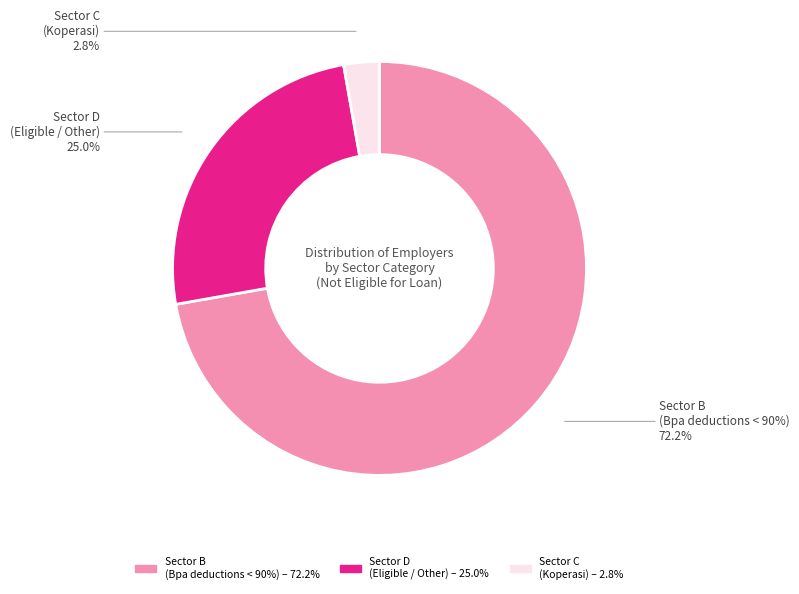

Rank the categories by value from highest to lowest.

B, D, C